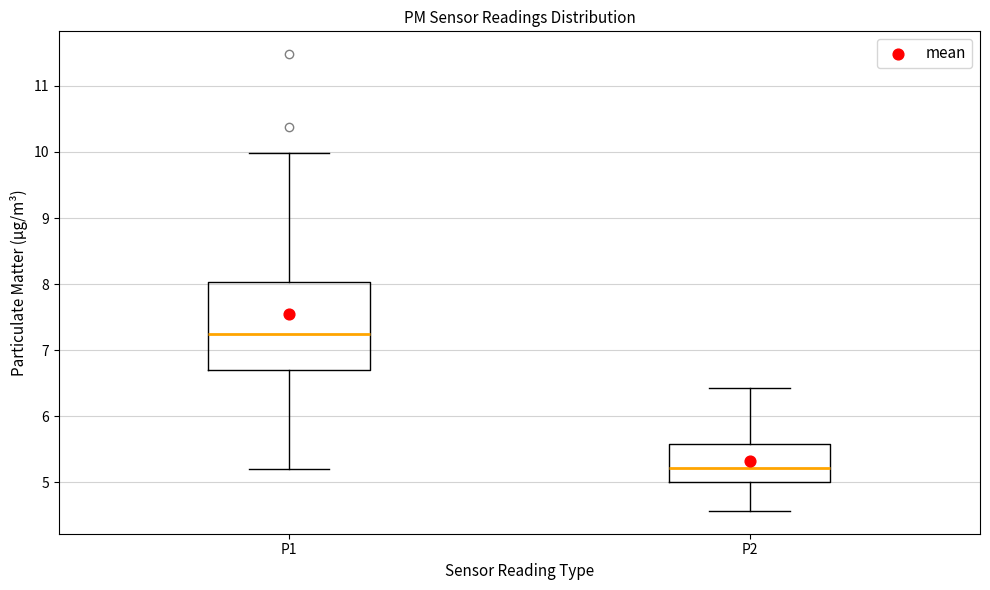

Which box has the highest median line?

P1